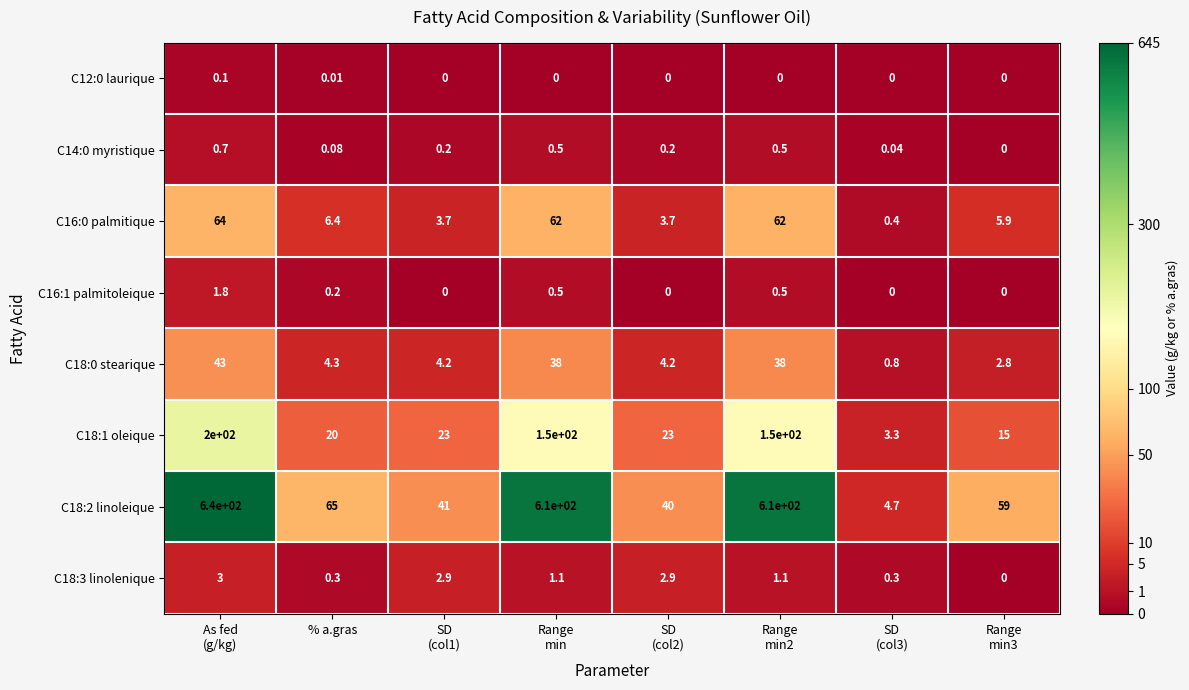

Which series changed the most between SD
(col2) and Range
min2?

C18:2 linoleique